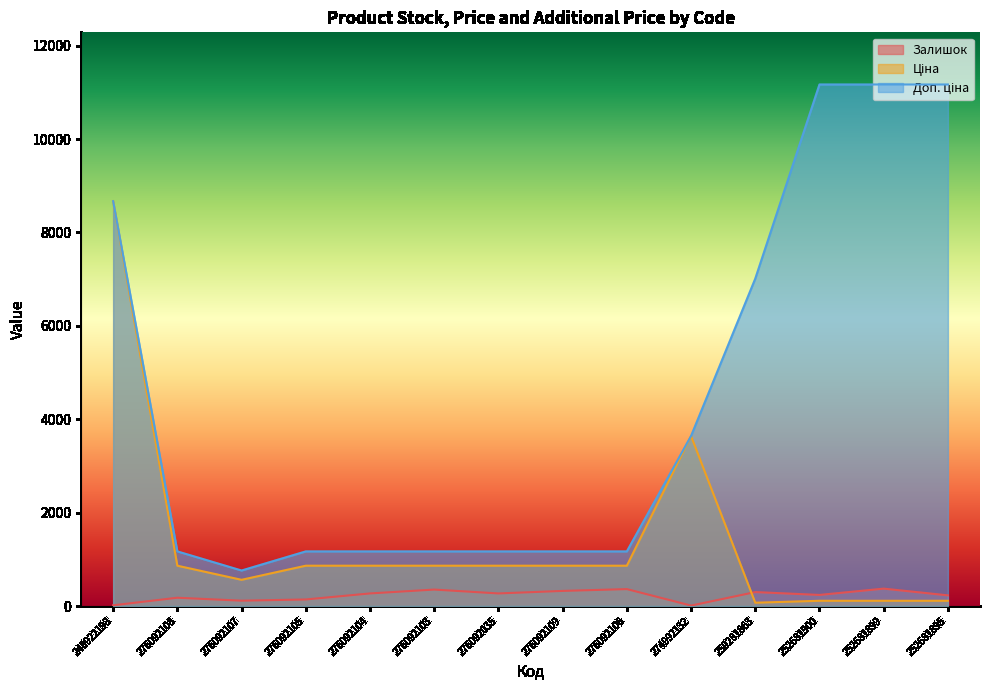

True or false: Ціна has a value of 560.8 at 276092107.

True